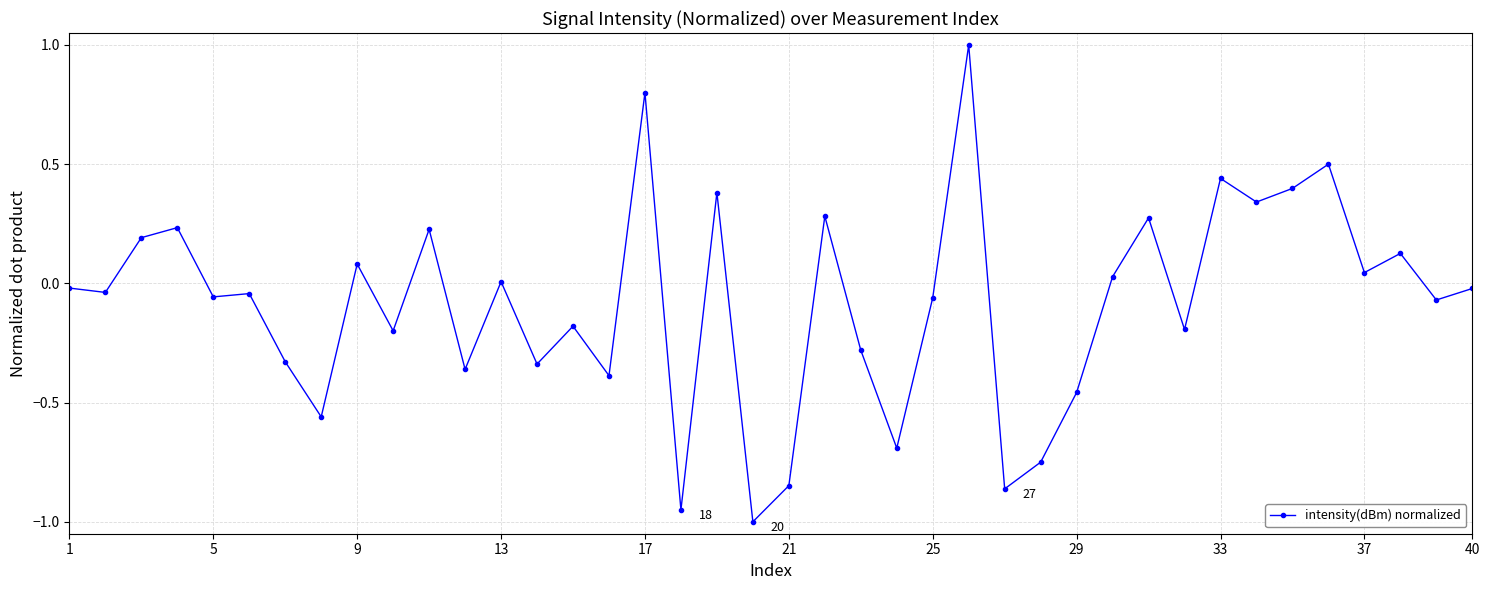

What is the sum of all values?

-3.3